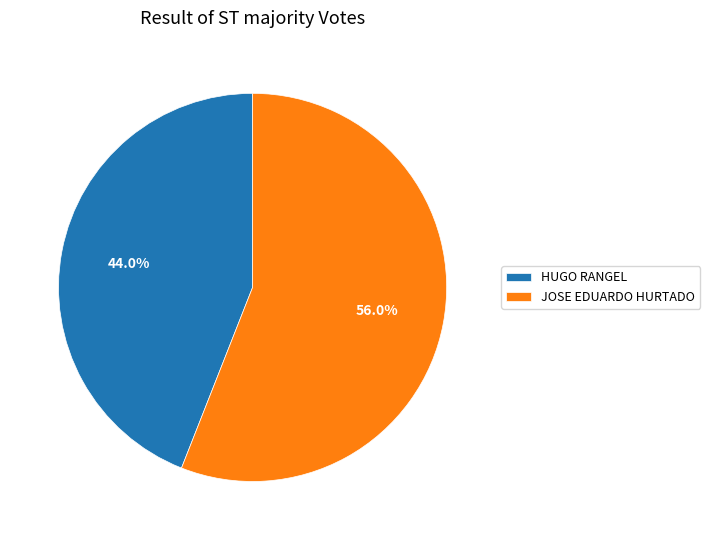

How many segments does this pie chart have?

2